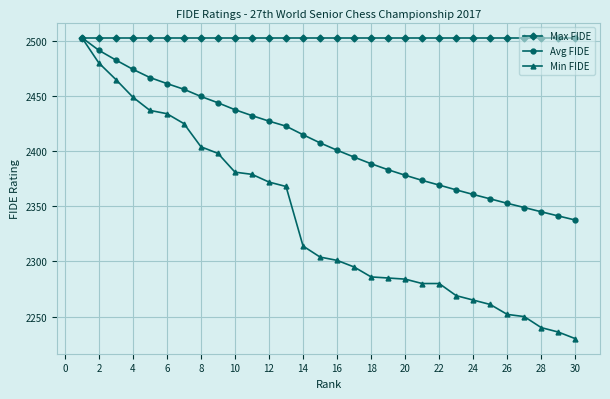

What is the sum of all Min FIDE values?

70127.0